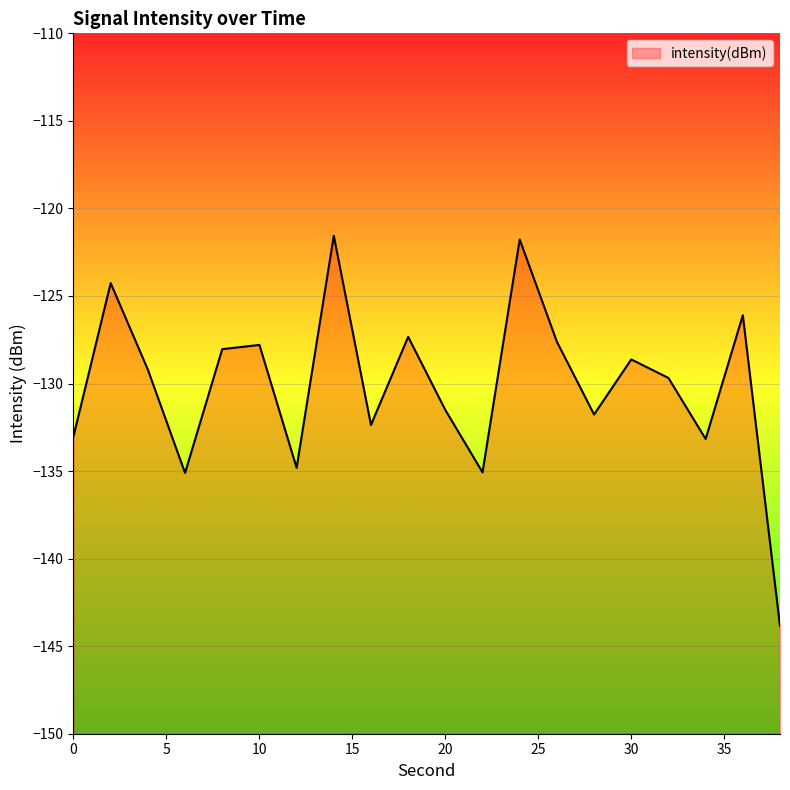

What is the sum of all values?

-2602.7